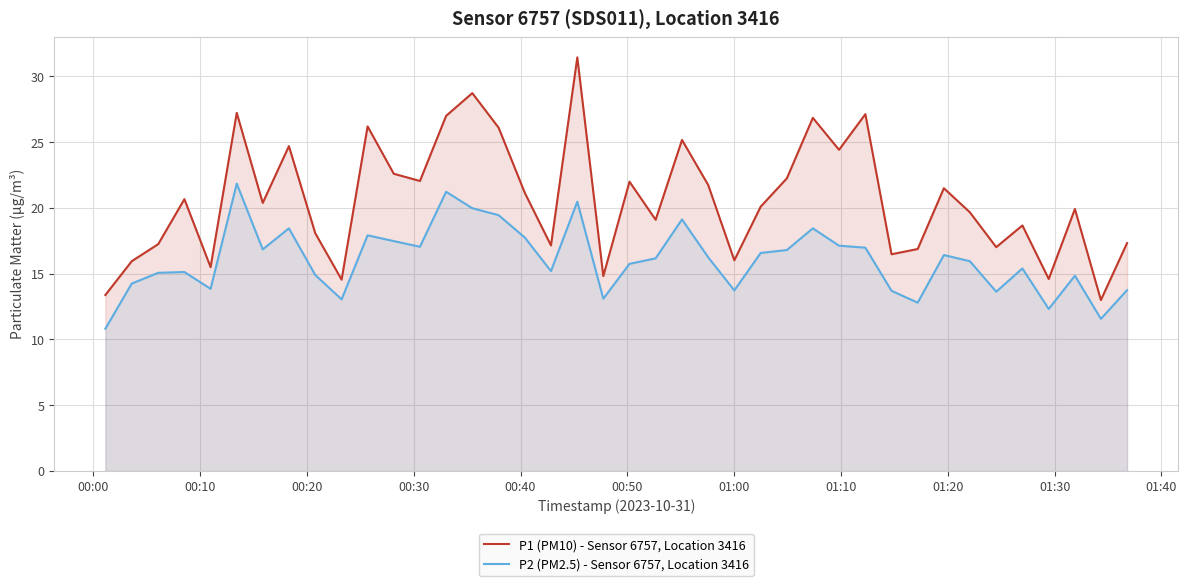

What is the lowest value of the P1 (PM10) - Sensor 6757, Location 3416 series?

13.0